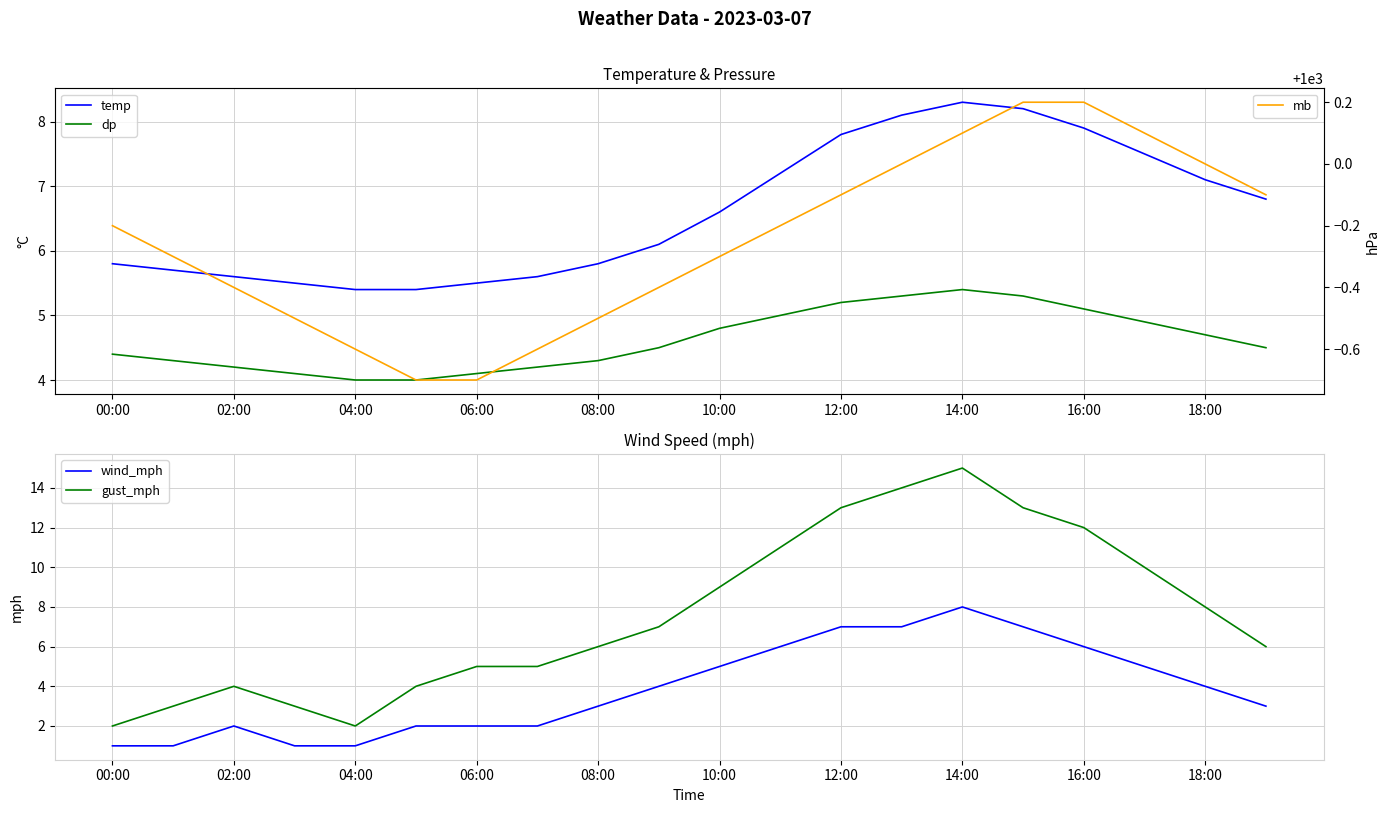

True or false: wind_mph and gust_mph intersect in this chart.

False